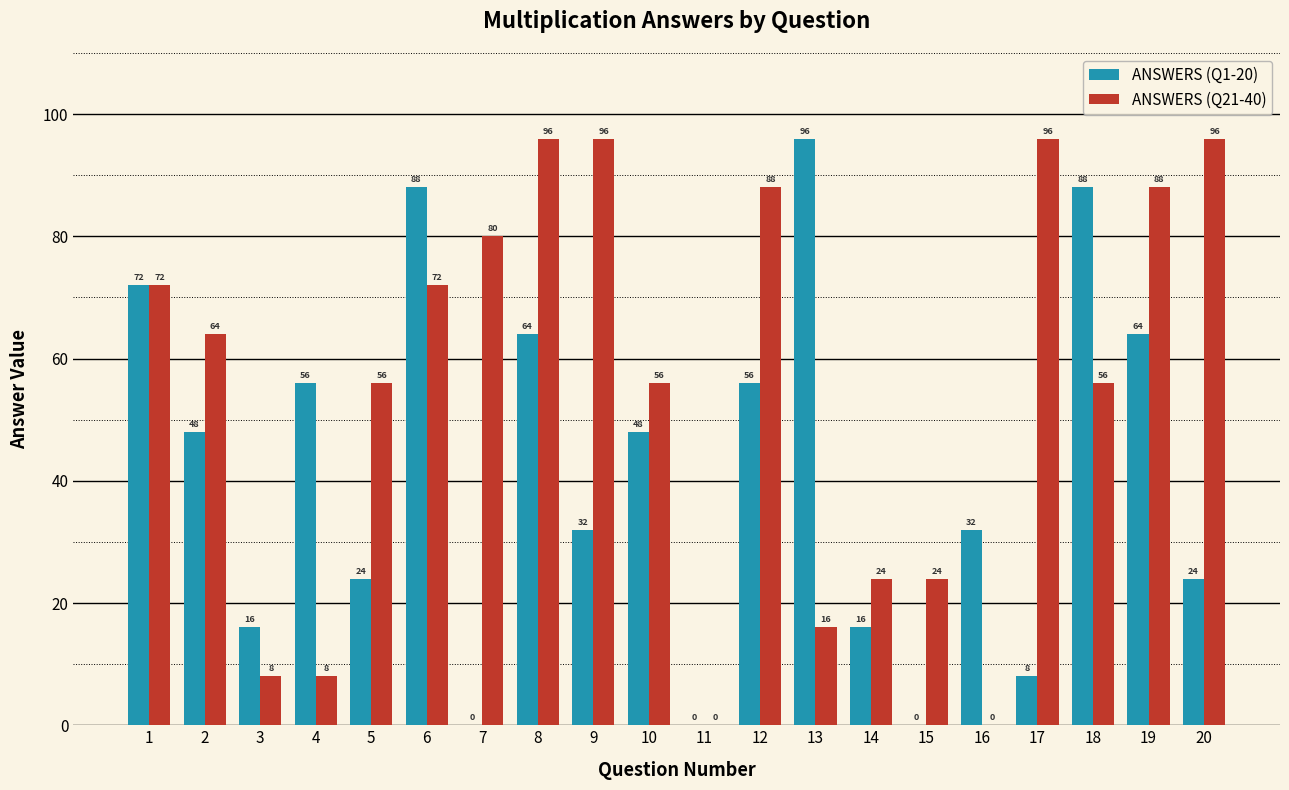

The ANSWERS (Q21-40) series shows 145 at 17. True or false?

False